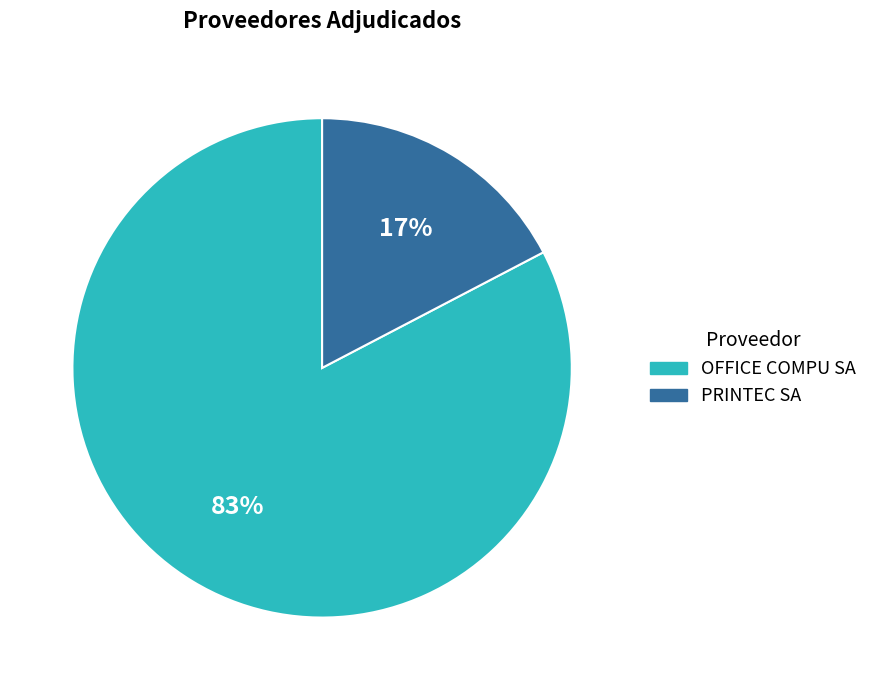

How many segments does this pie chart have?

2